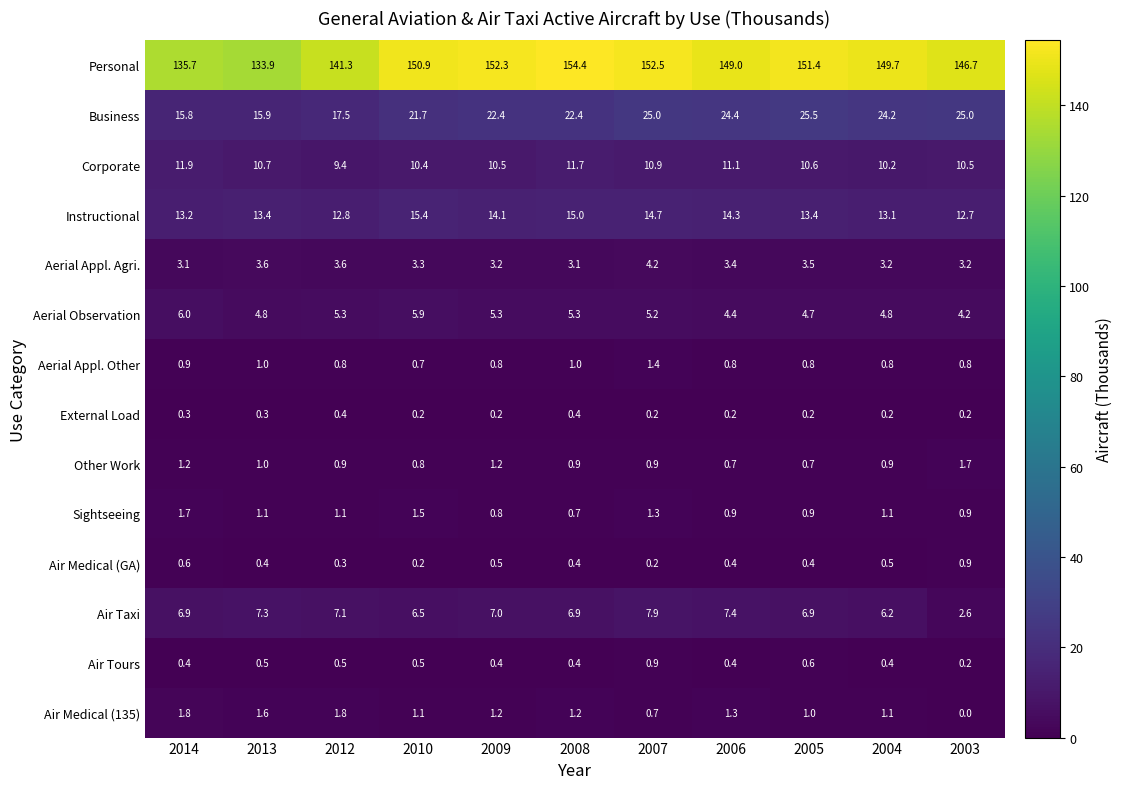

Between 2012 and 2007, which series saw the biggest shift?

Personal